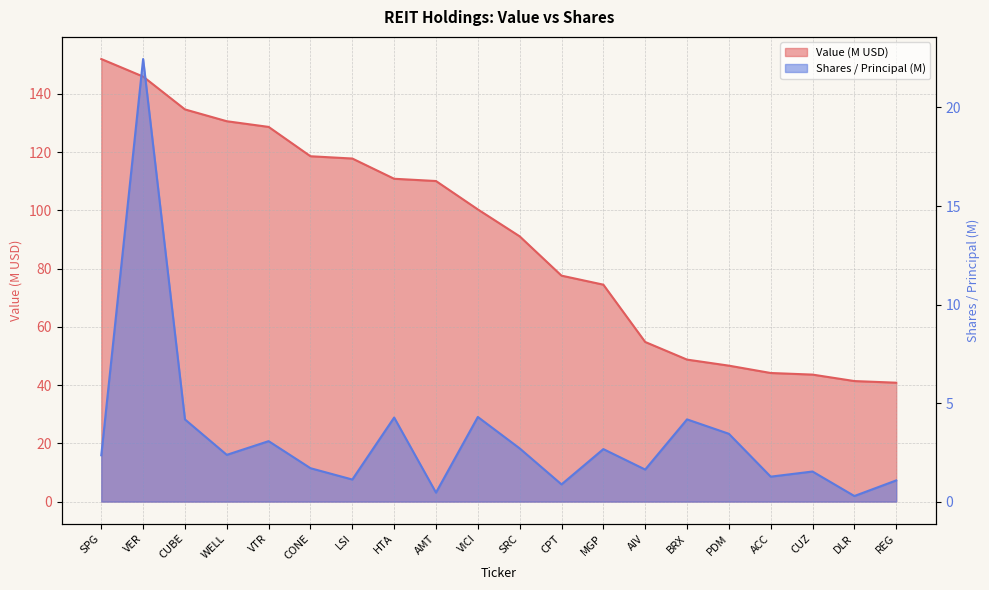

Which series changed the most between SPG and WELL?

Value